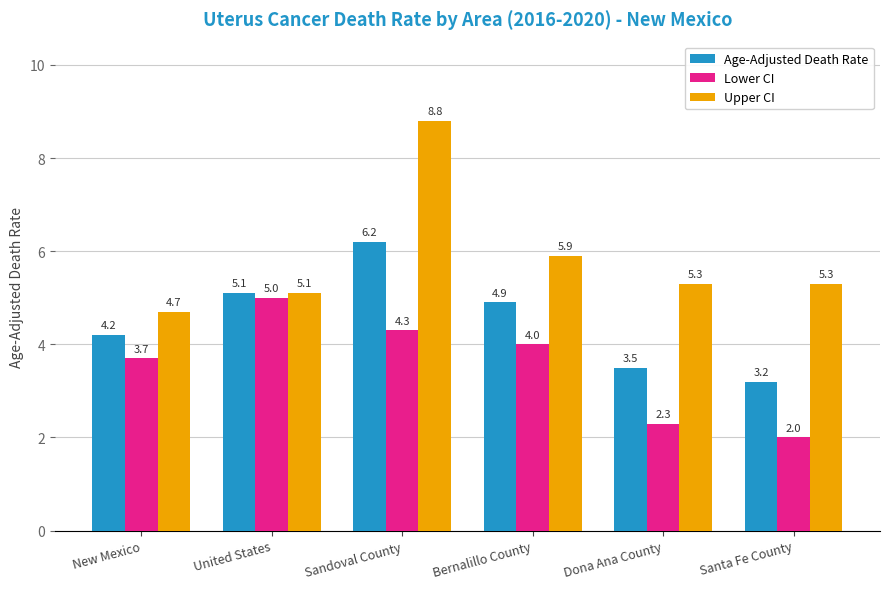

What is the label of the 1st bar from the right?

Santa Fe County